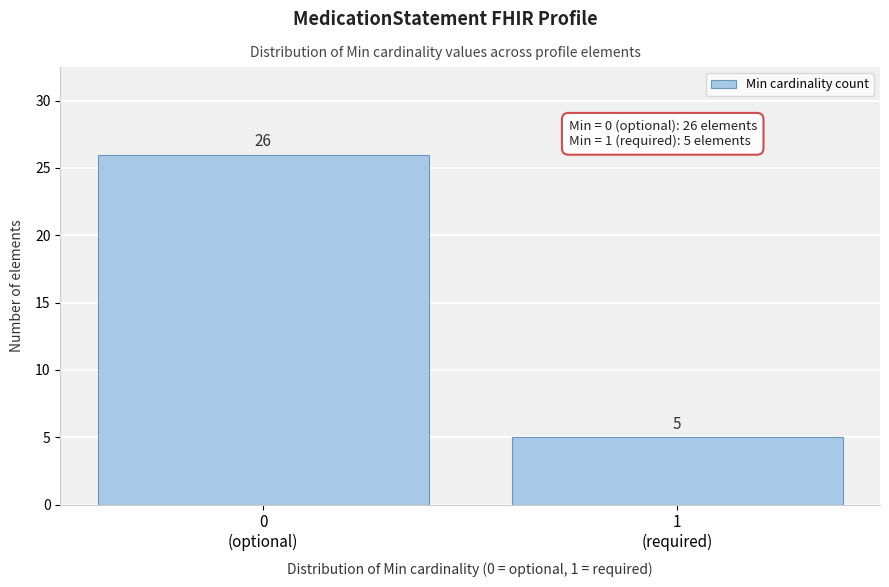

Reading left to right, transcribe all the data shown in this chart.

26	5